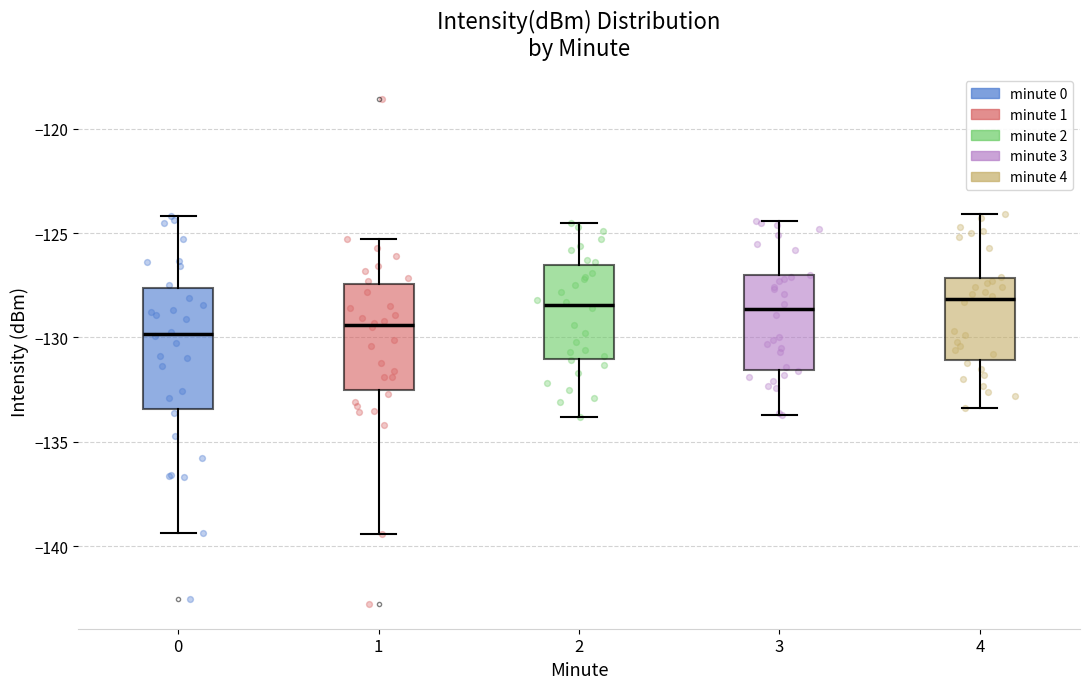

Reading left to right, read every box against the y-axis: the position of its median line, the range the box covers, and the ends of its whiskers. The values are not printed on the chart, so give them approximately, as read against the axis.

0: median -130.0, box -133.5 to -127.5, whiskers -139.5 to -124.0
1: median -129.5, box -132.5 to -127.5, whiskers -139.5 to -125.5
2: median -128.5, box -131.0 to -126.5, whiskers -134.0 to -124.5
3: median -128.5, box -131.5 to -127.0, whiskers -133.5 to -124.5
4: median -128.0, box -131.0 to -127.0, whiskers -133.5 to -124.0